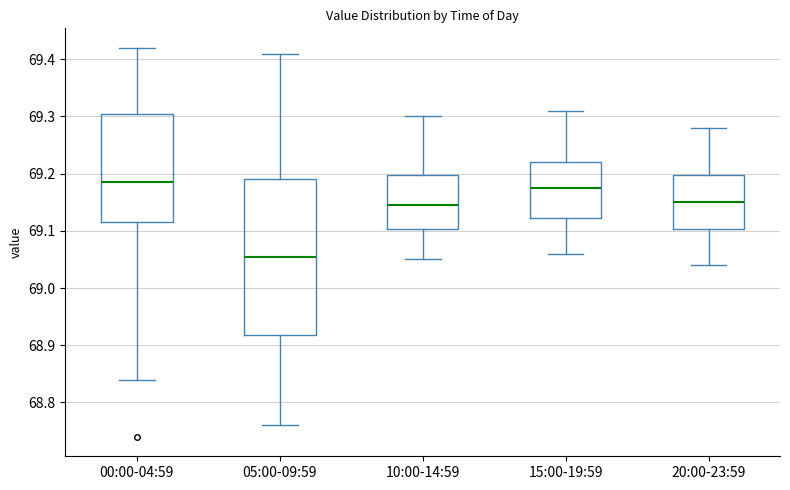

Reading left to right, transcribe this box plot: for each box, give where its median line is, the range the box spans, and where its two whiskers end, as read against the y-axis. The values are not printed on the chart, so give them approximately, as read against the axis.

00:00-04:59: median 69.19, box 69.12 to 69.31, whiskers 68.84 to 69.42
05:00-09:59: median 69.06, box 68.92 to 69.19, whiskers 68.76 to 69.41
10:00-14:59: median 69.15, box 69.10 to 69.20, whiskers 69.05 to 69.30
15:00-19:59: median 69.18, box 69.12 to 69.22, whiskers 69.06 to 69.31
20:00-23:59: median 69.15, box 69.10 to 69.20, whiskers 69.04 to 69.28